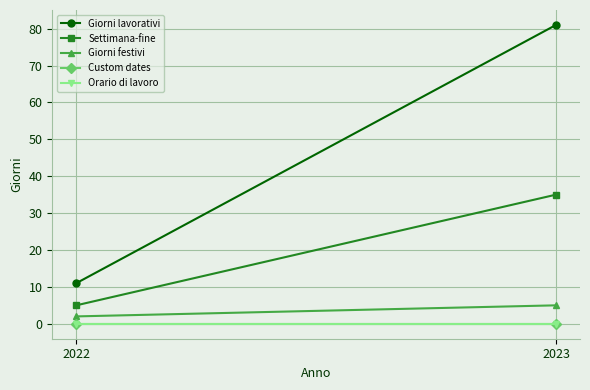

List the labels in order of Settimana-fine value, largest first.

2023, 2022